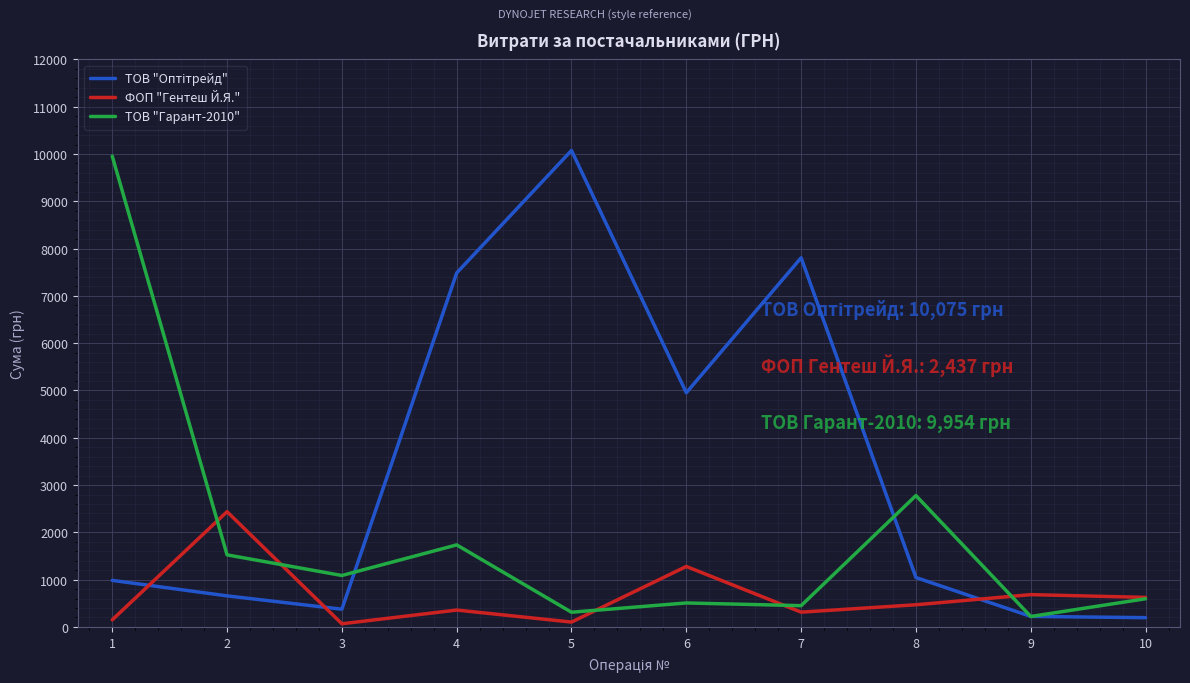

Between 4 and 7, which series saw the biggest shift?

ТОВ "Гарант-2010"